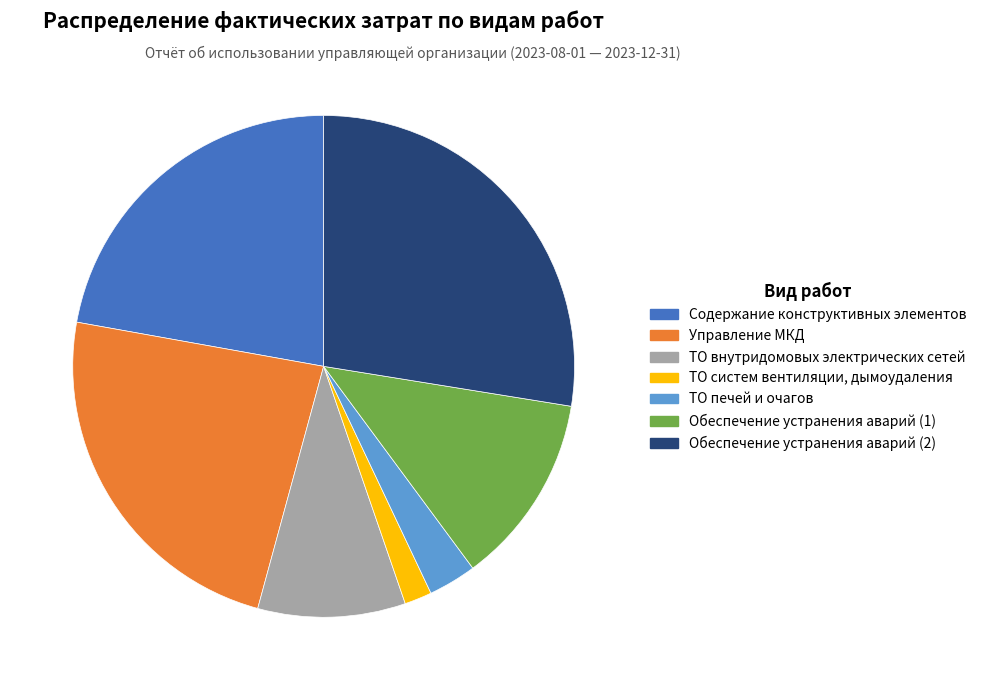

The ТО печей и очагов slice represents 3% of the pie. True or false?

True